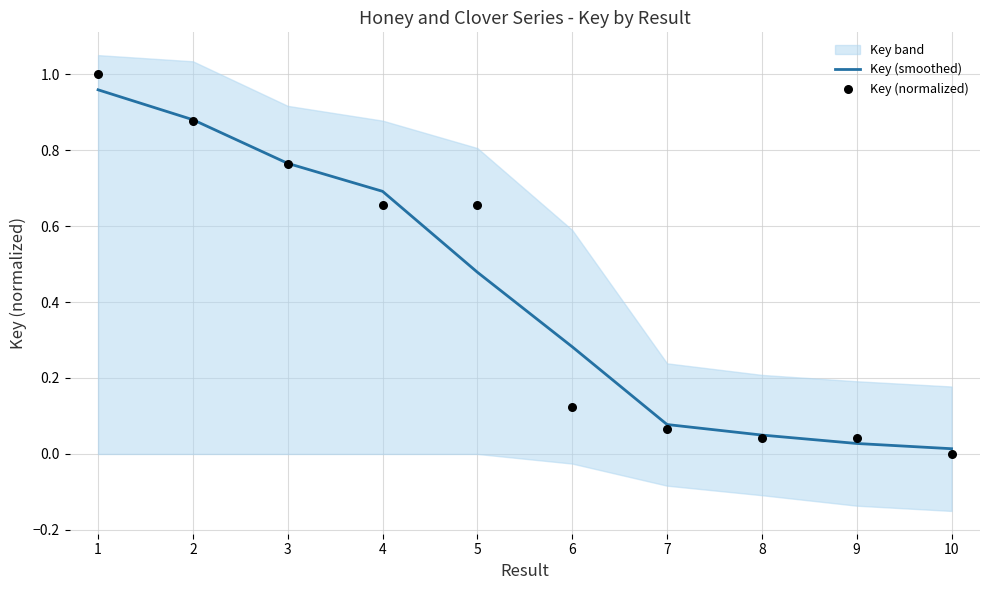

The Key (smoothed) series shows 0.4 at 2. True or false?

False